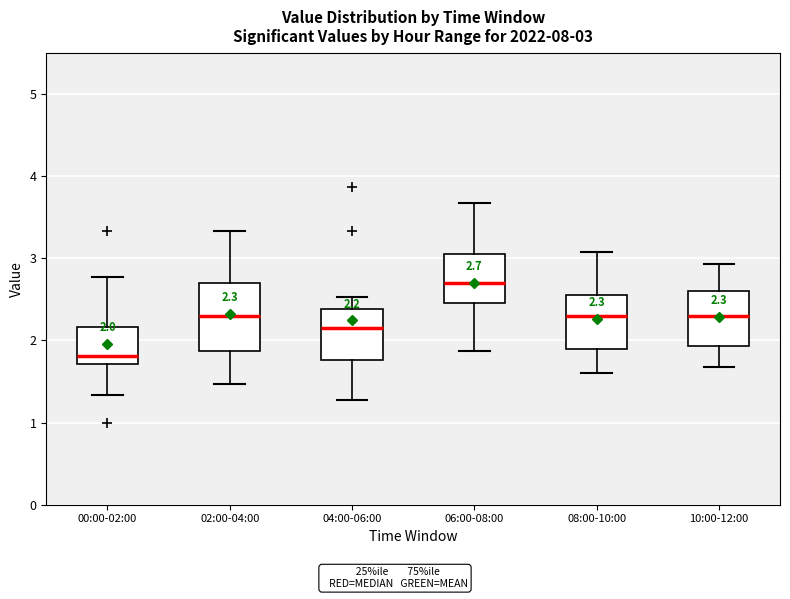

Which box is the tallest, from its lower edge to its upper edge?

02:00-04:00